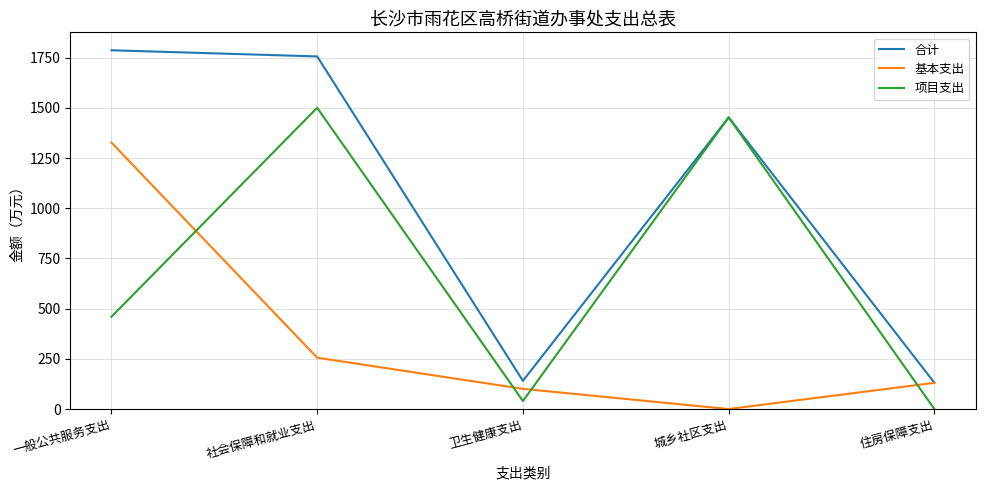

Reading right to left, what are all the values shown in this chart?

合计: 130.7	1452.2	140.6	1755.7	1786.4
基本支出: 130.7	0.0	100.6	255.7	1326.9
项目支出: 0.0	1452.2	40.0	1500.0	459.5